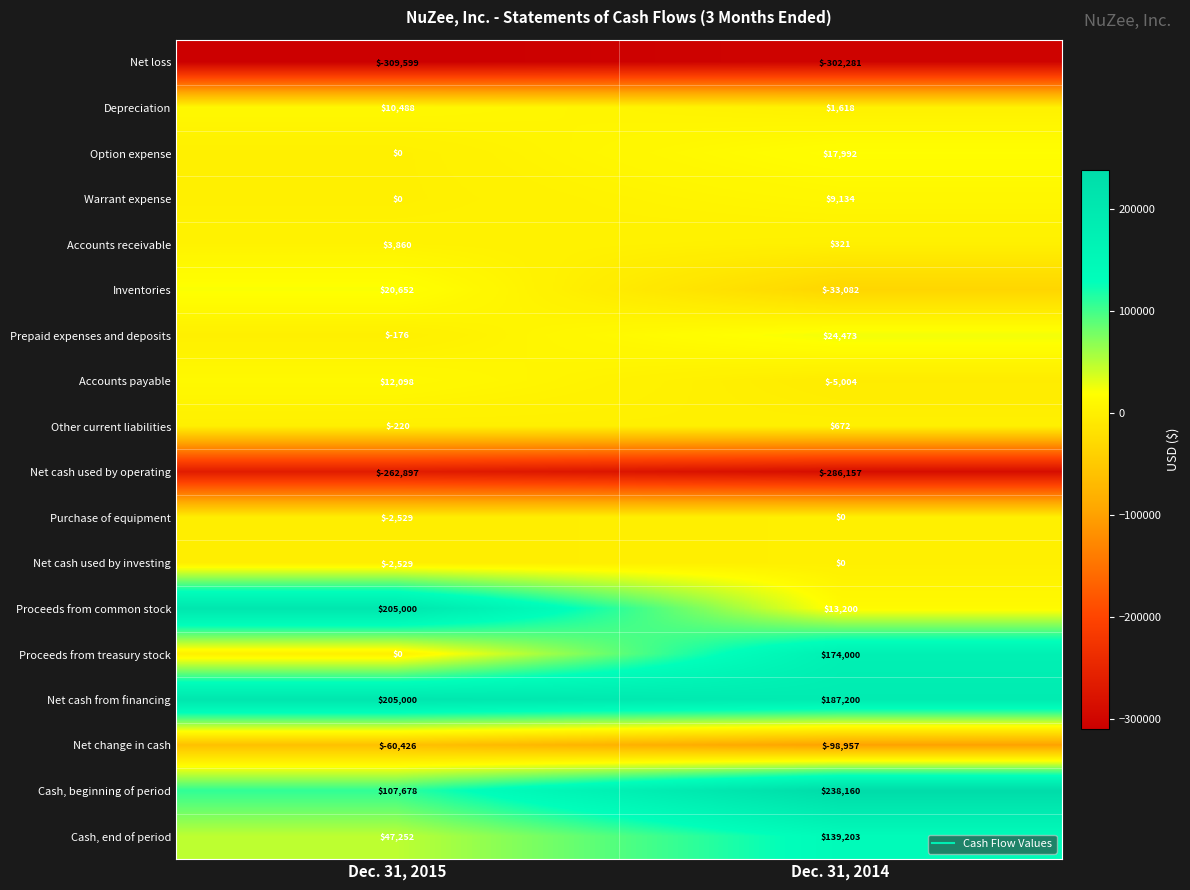

Is the value of Cash, end of period at Dec. 31, 2014 greater than the value of Accounts receivable at Dec. 31, 2014?

Yes